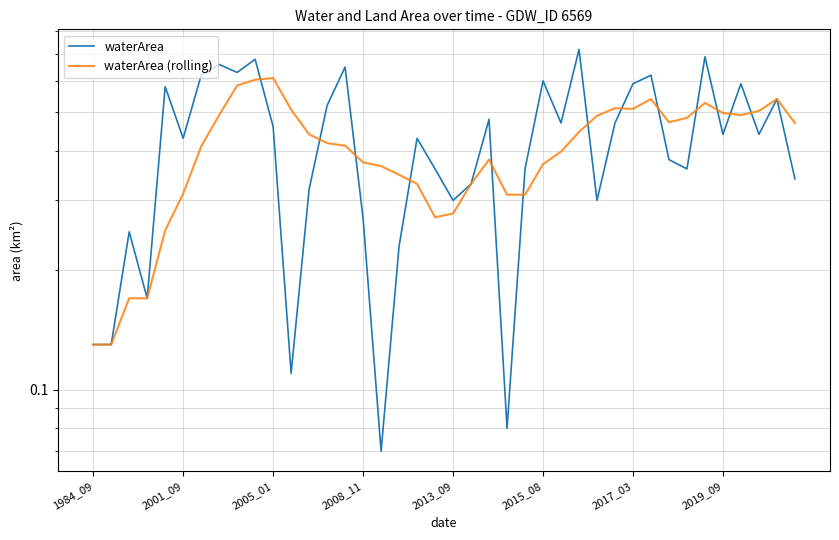

The value of waterArea (rolling) at 14 is 0.4. True or false?

True